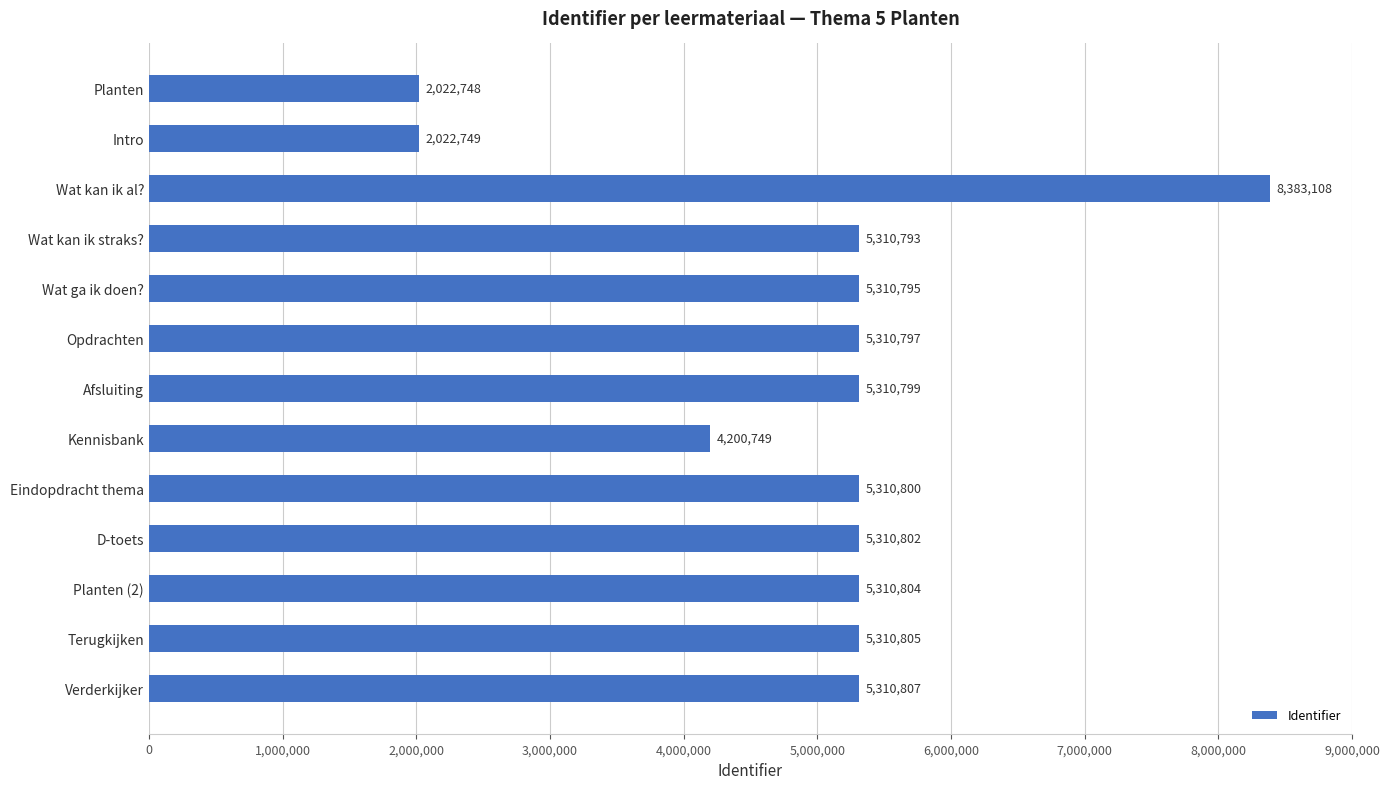

Reading top to bottom, list all the values displayed in this chart.

Planten=2022748	Intro=2022749	Wat kan ik al?=8383108	Wat kan ik straks?=5310793	Wat ga ik doen?=5310795	Opdrachten=5310797	Afsluiting=5310799	Kennisbank=4200749	Eindopdracht thema=5310800	D-toets=5310802	Planten (2)=5310804	Terugkijken=5310805	Verderkijker=5310807